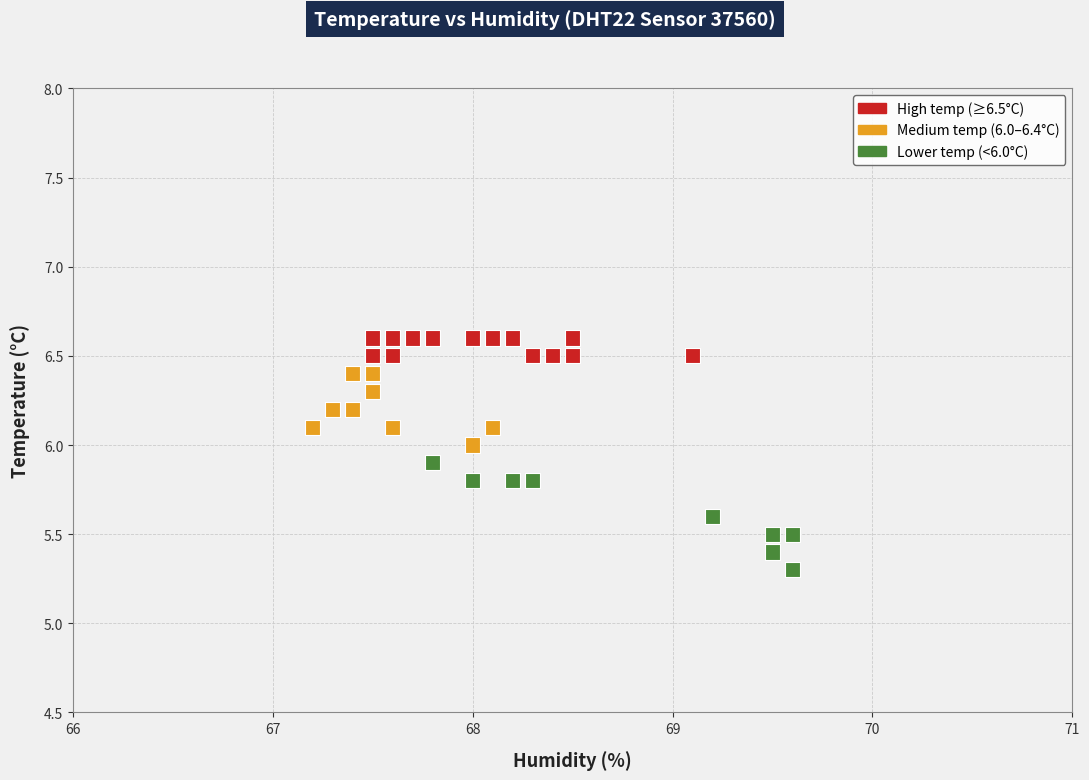

What Y value in the scatter plot is closest to 5?

5.3